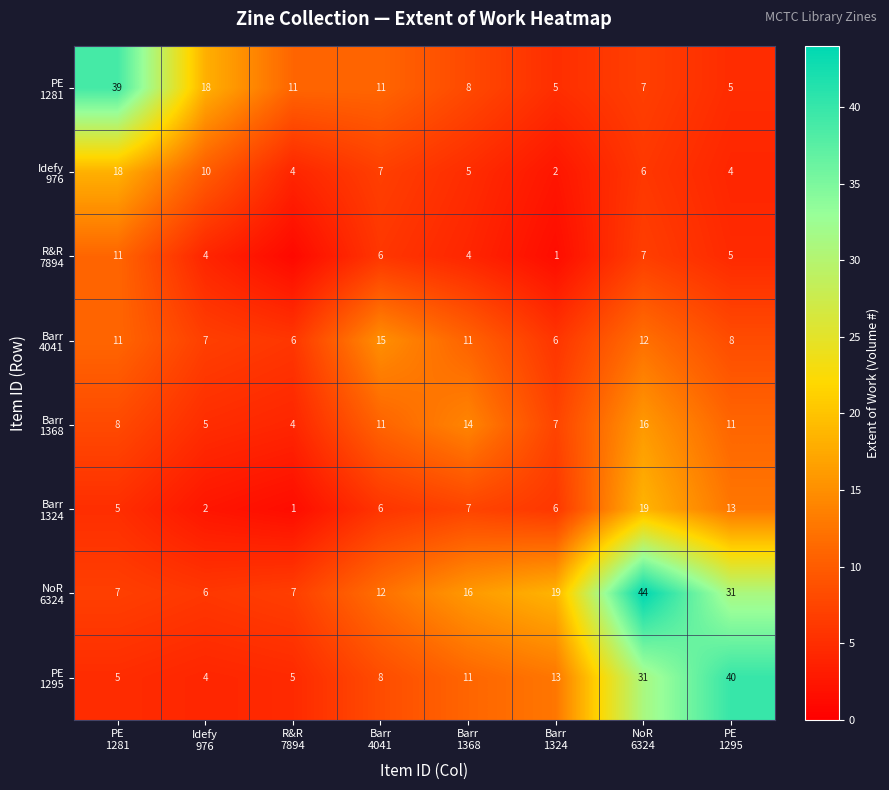

List the series in order of their peak value, highest first.

NoR 6324, PE 1295, PE 1281, Barr 1324, Idefy 976, Barr 1368, Barr 4041, R&R 7894